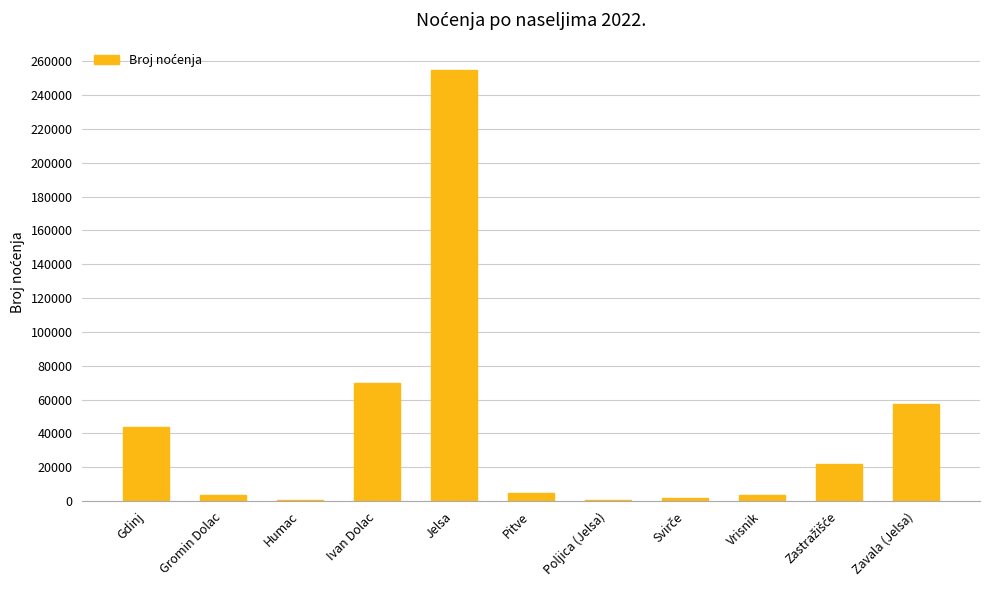

Are the bars horizontal?

No